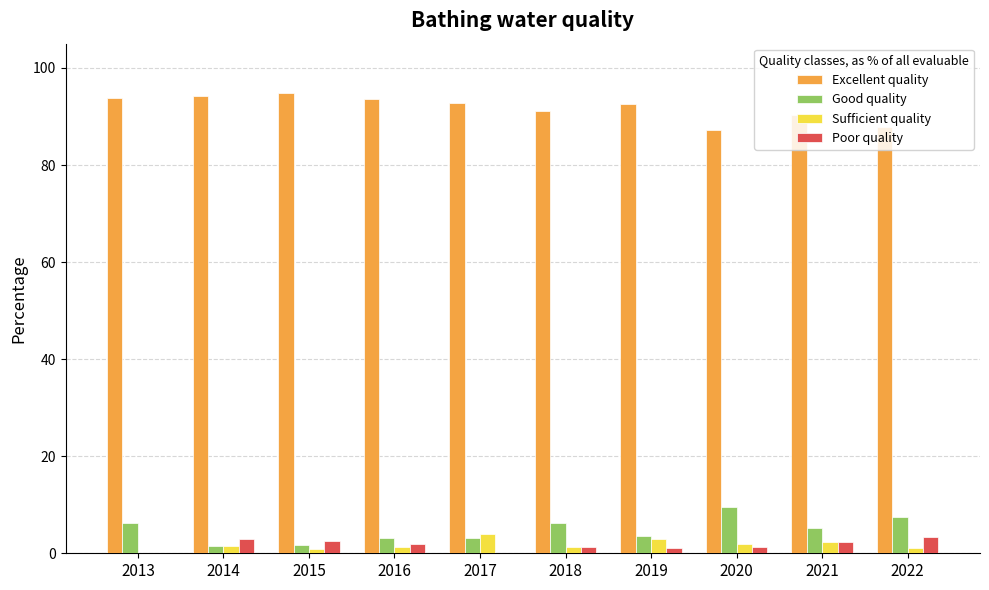

The value of Sufficient quality at 2018 is 1.3. True or false?

True